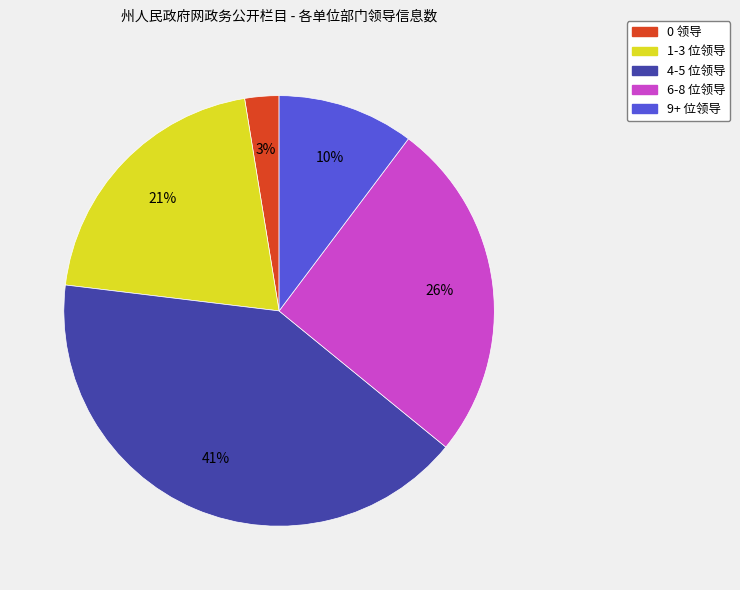

Is there any slice that represents more than half of the pie?

No